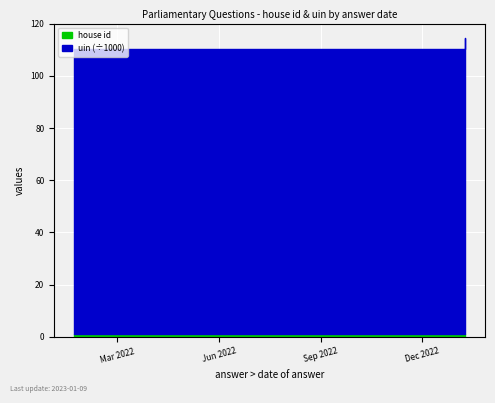

Is it true that house id equals 1 at 2022-01-31?

True